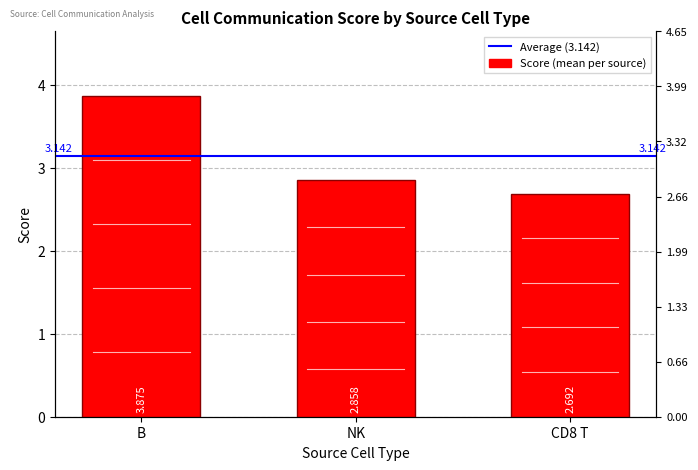

List the labels in order of value, smallest first.

CD8 T, NK, B